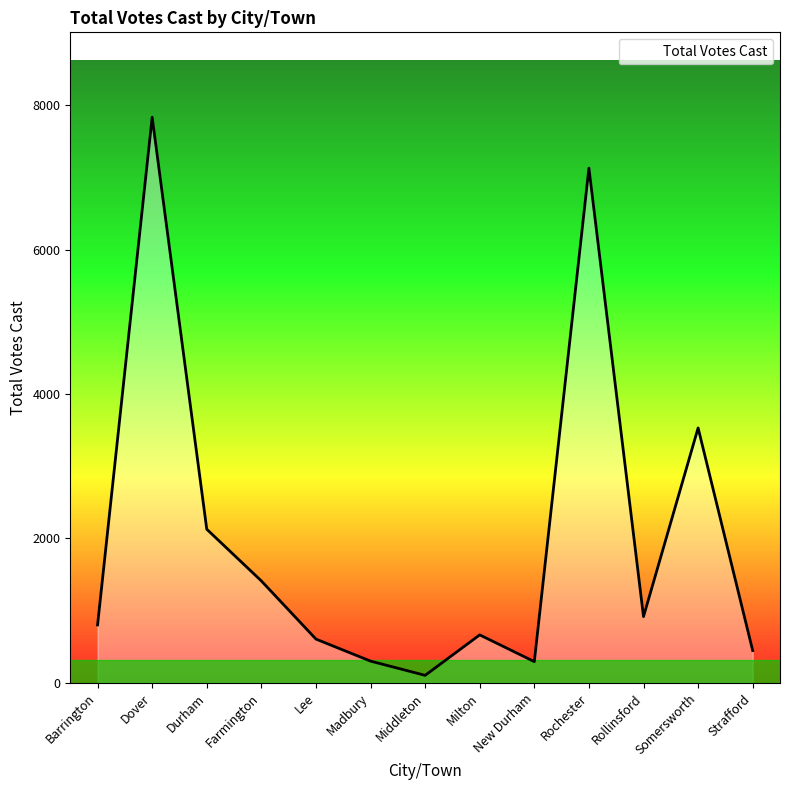

What is the maximum value shown in the chart?

7832